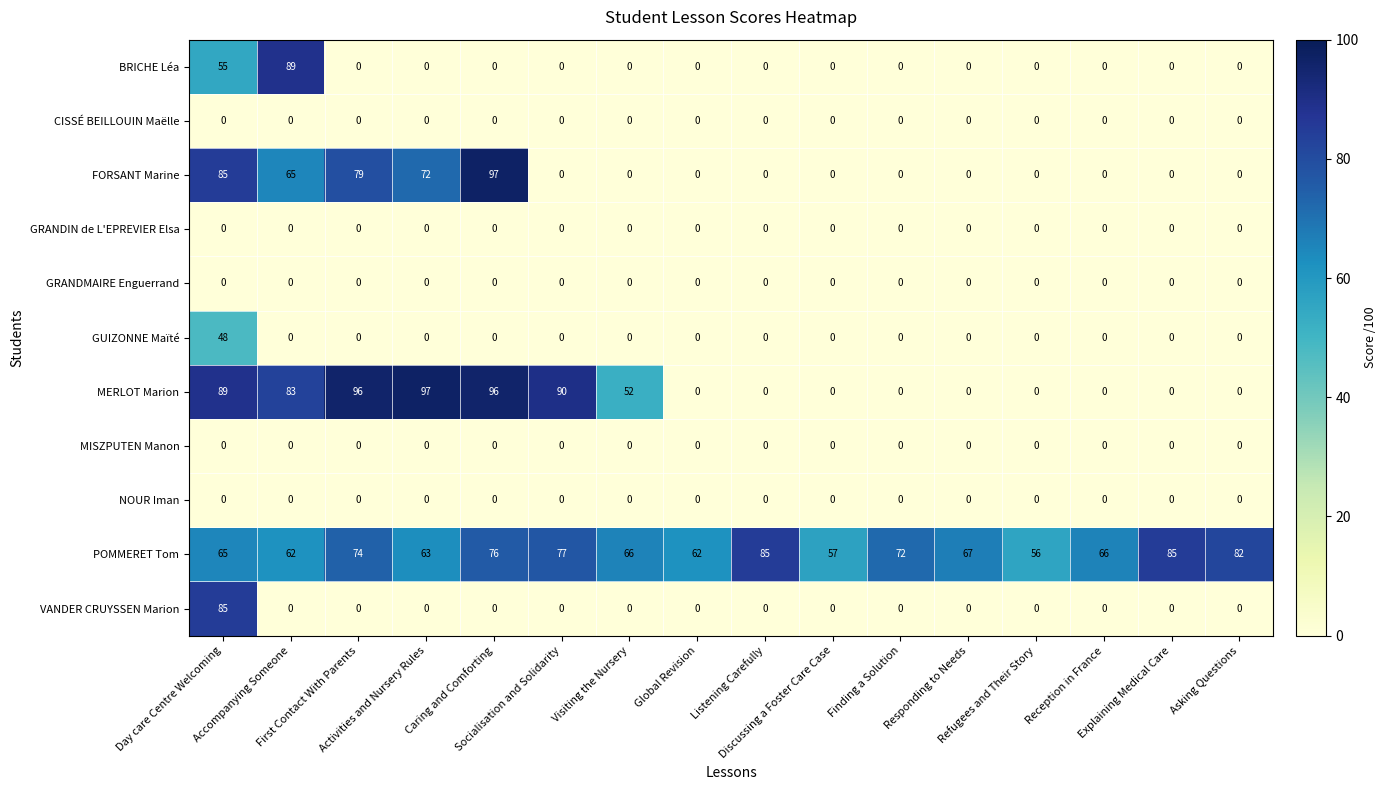

What is the difference between the maximum and minimum values in the POMMERET Tom series?

29